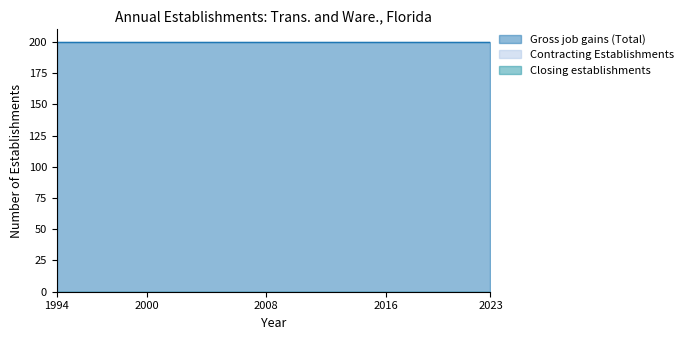

True or false: Gross job gains (Total) and Contracting Establishments cross at least once.

False